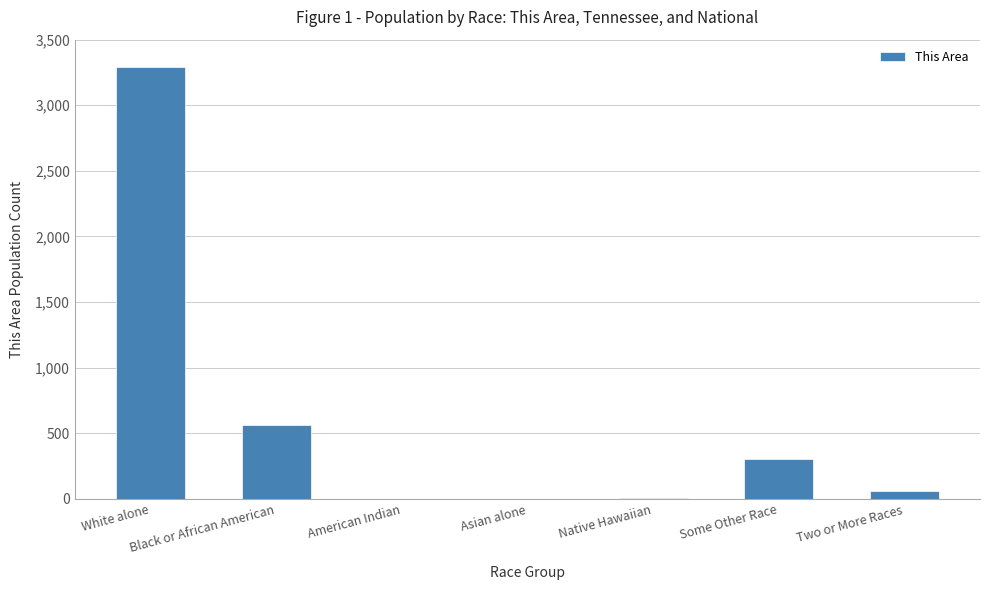

The value at Some Other Race is 305. True or false?

True